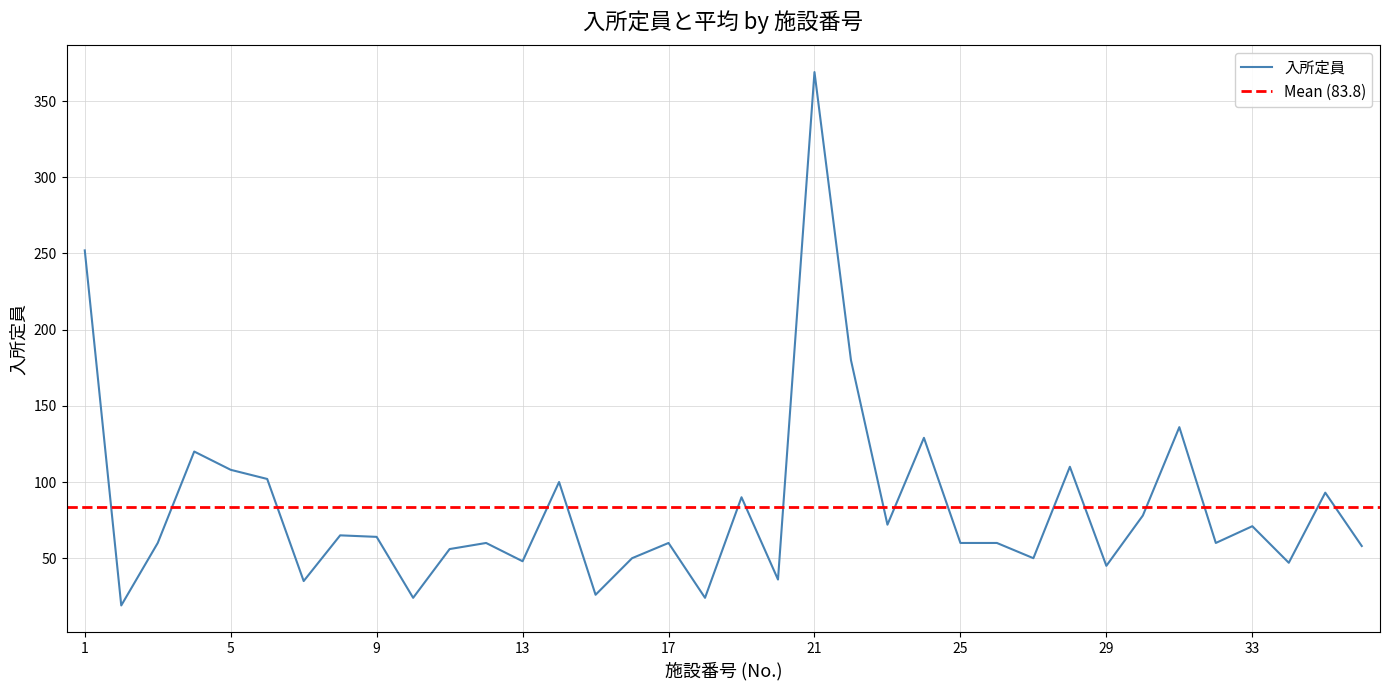

What is the difference between the maximum and second lowest values?

345